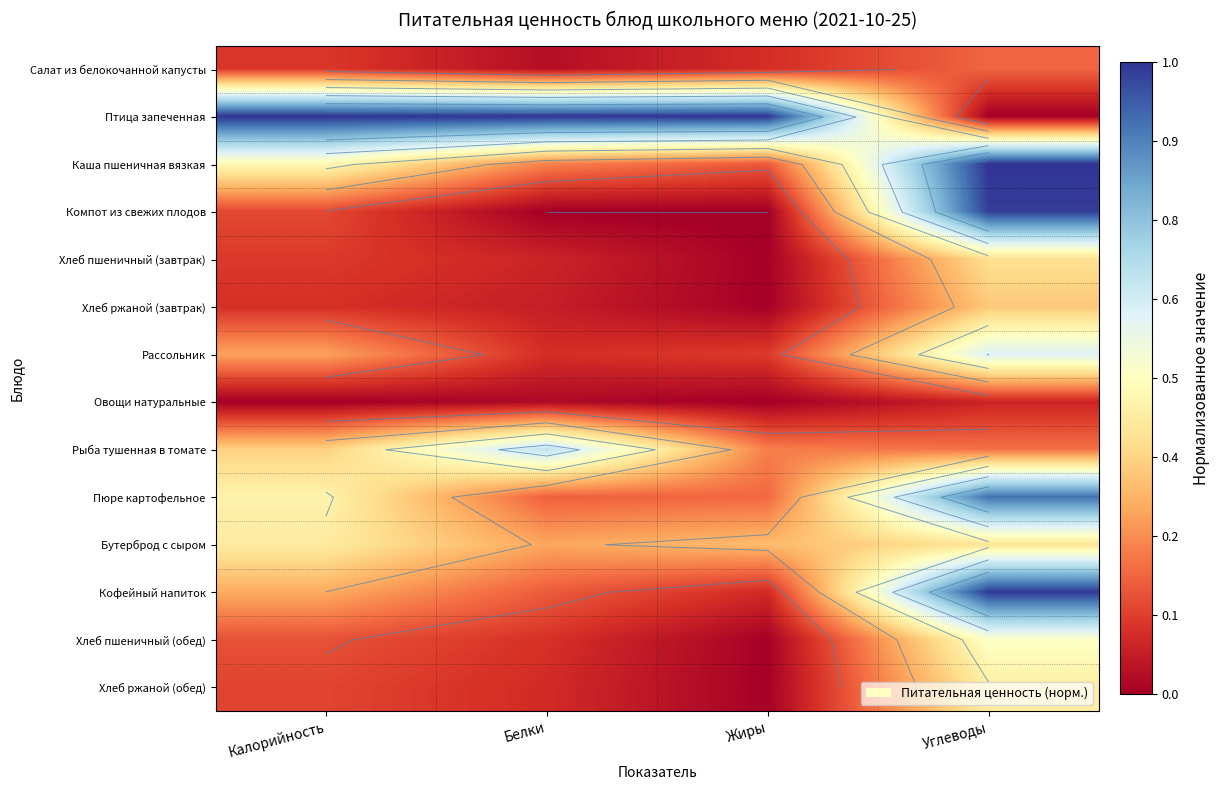

True or false: Пюре картофельное has a value of 0.3 at Жиры.

False